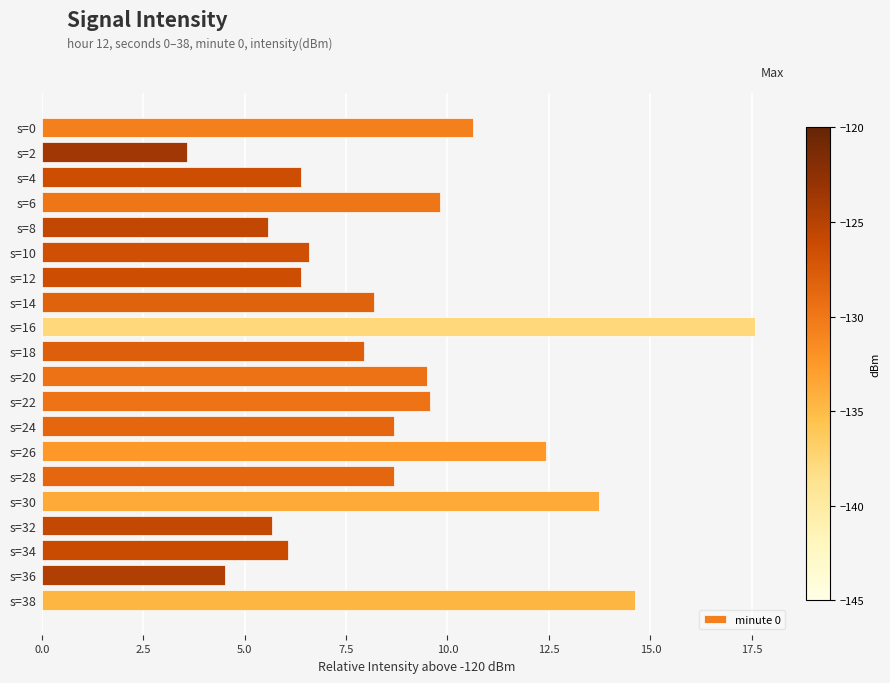

Does the chart contain any negative values?

No